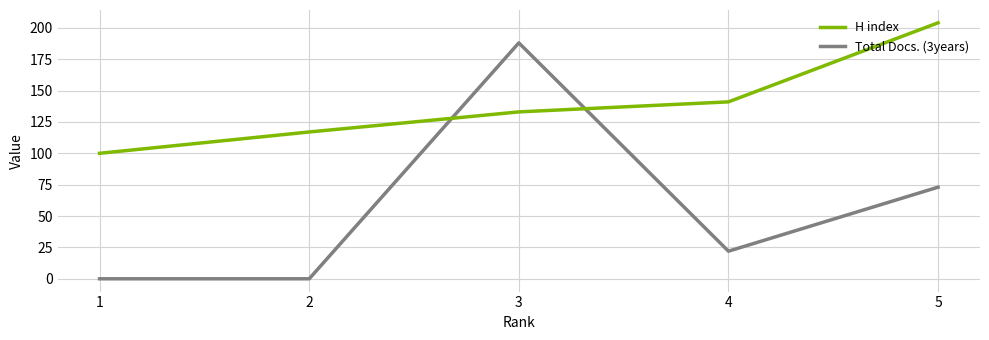

What are all the series names shown in the legend?

H index, Total Docs. (3years)